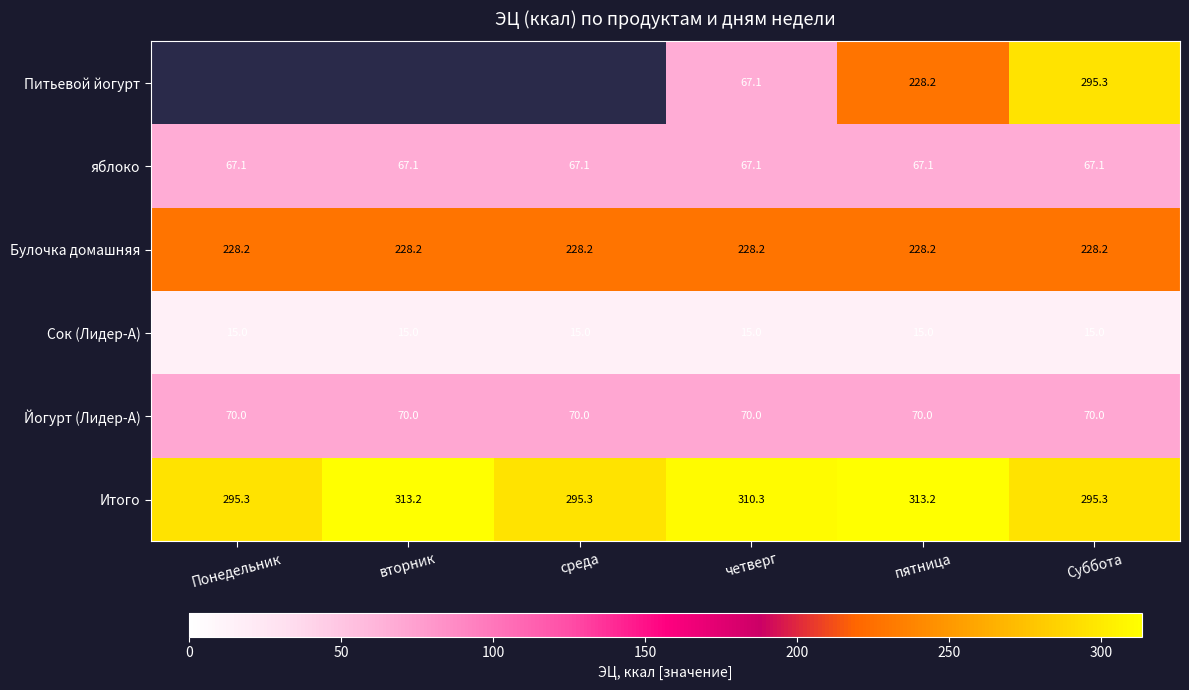

True or false: Сок (Лидер-А) has a value of 24.3 at четверг.

False